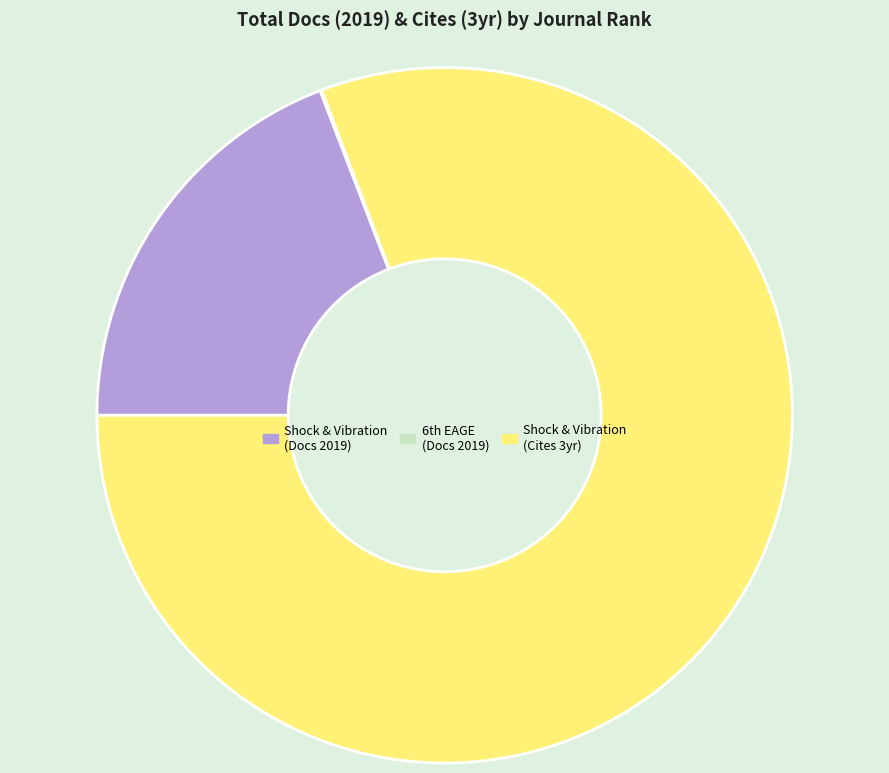

Which category has the biggest portion of the pie?

Shock & Vibration (Cites 3yr)